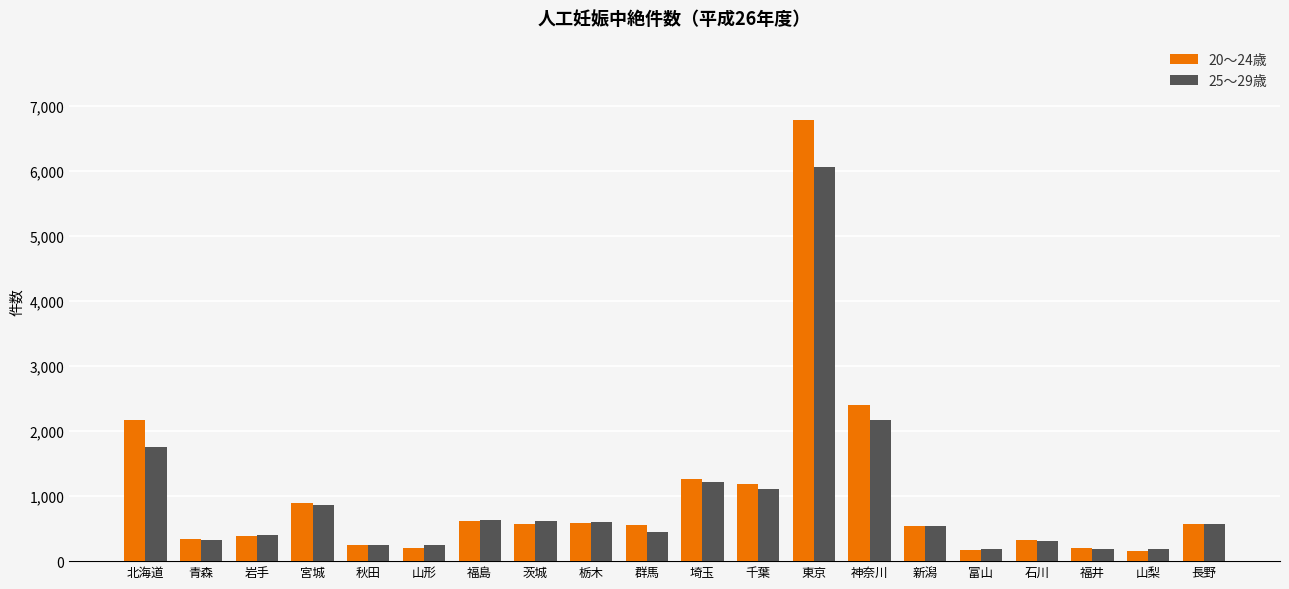

What is the label of the 18th bar from the right?

岩手